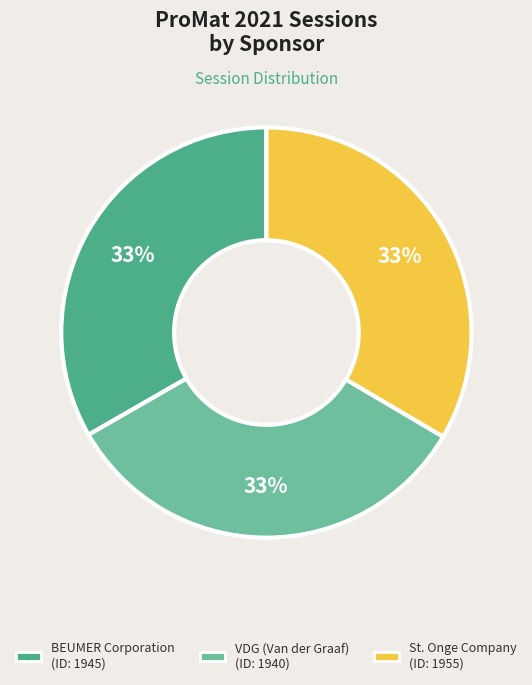

Is it true that BEUMER Corporation is 33% of the pie?

True